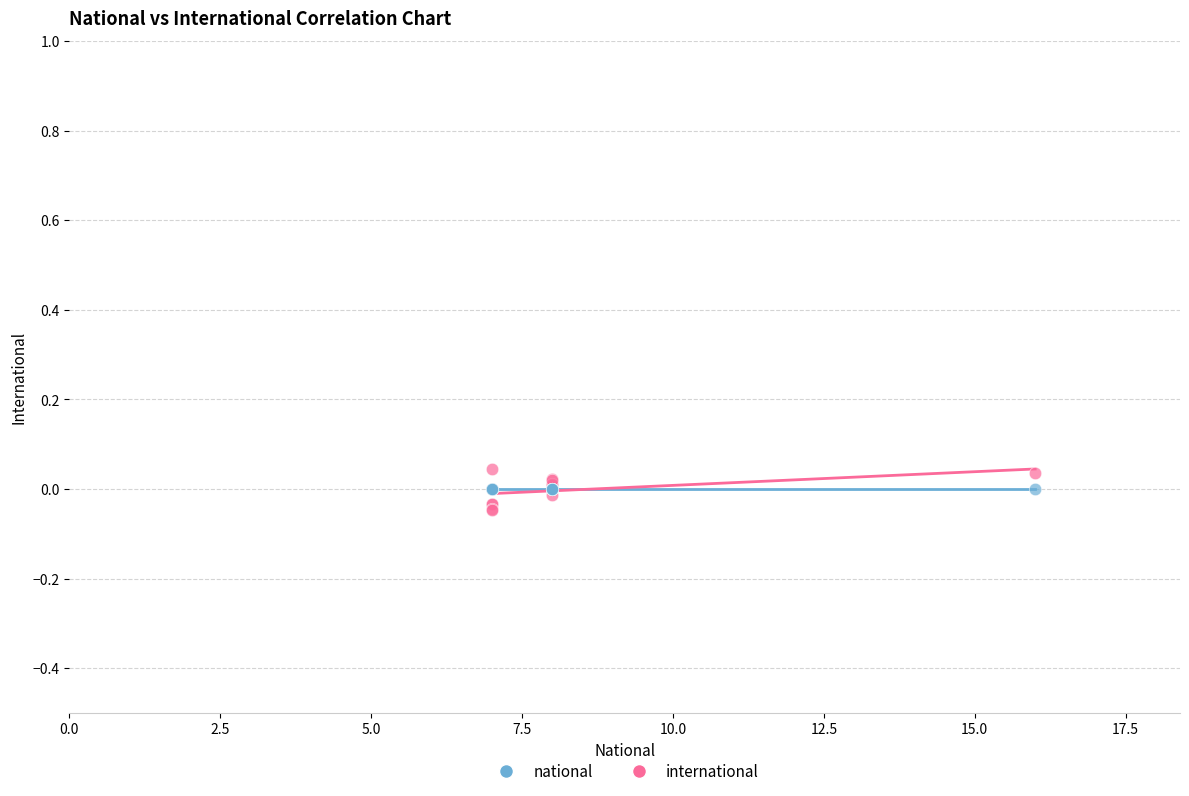

Which series contains the highest Y value?

international